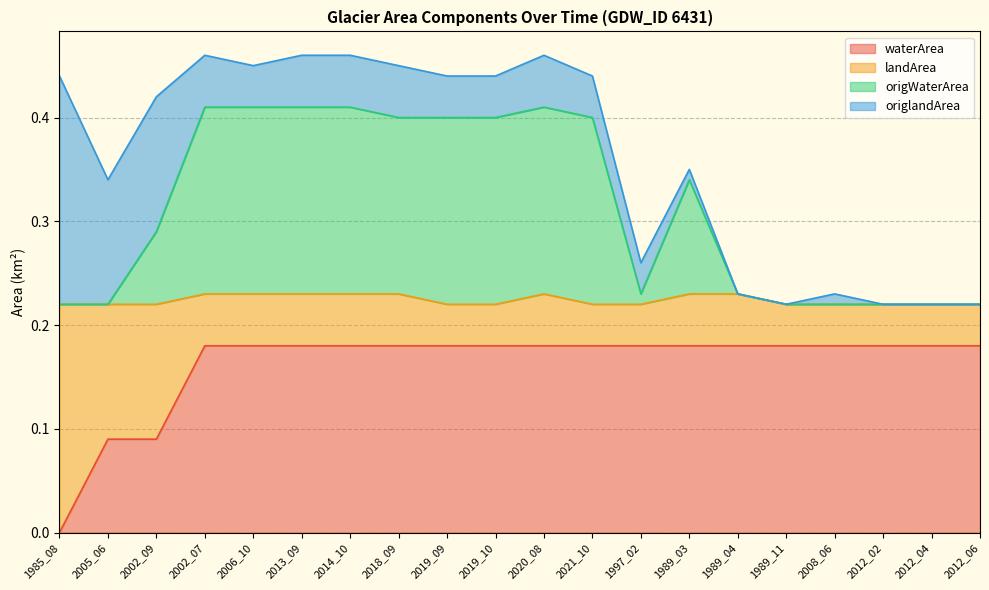

At which label does waterArea reach its minimum?

1985_08